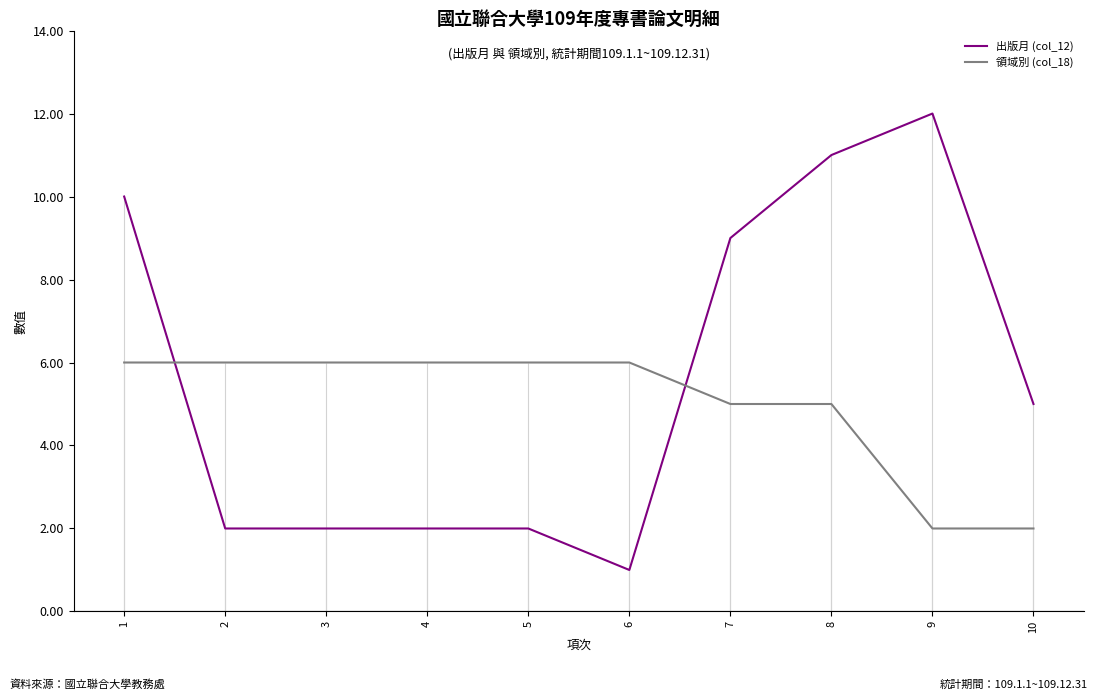

Rank the categories by 出版月 (col_12) value from highest to lowest.

9, 8, 1, 7, 10, 2, 3, 4, 5, 6